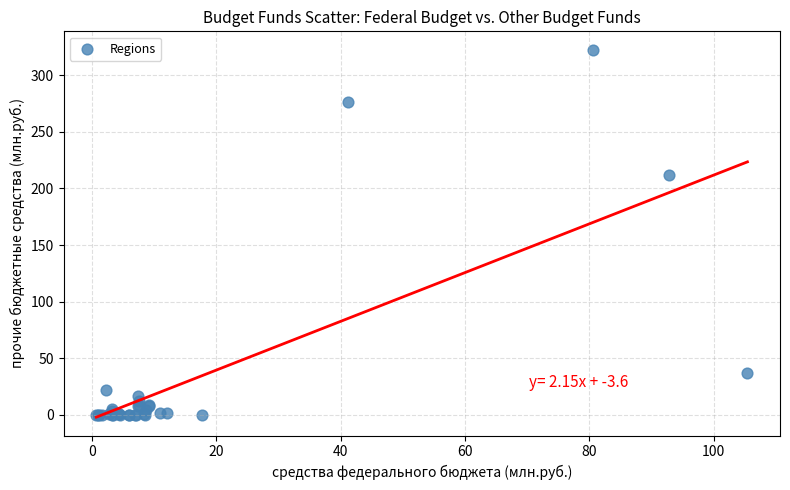

What Y value in the scatter plot is closest to 161?

211.5